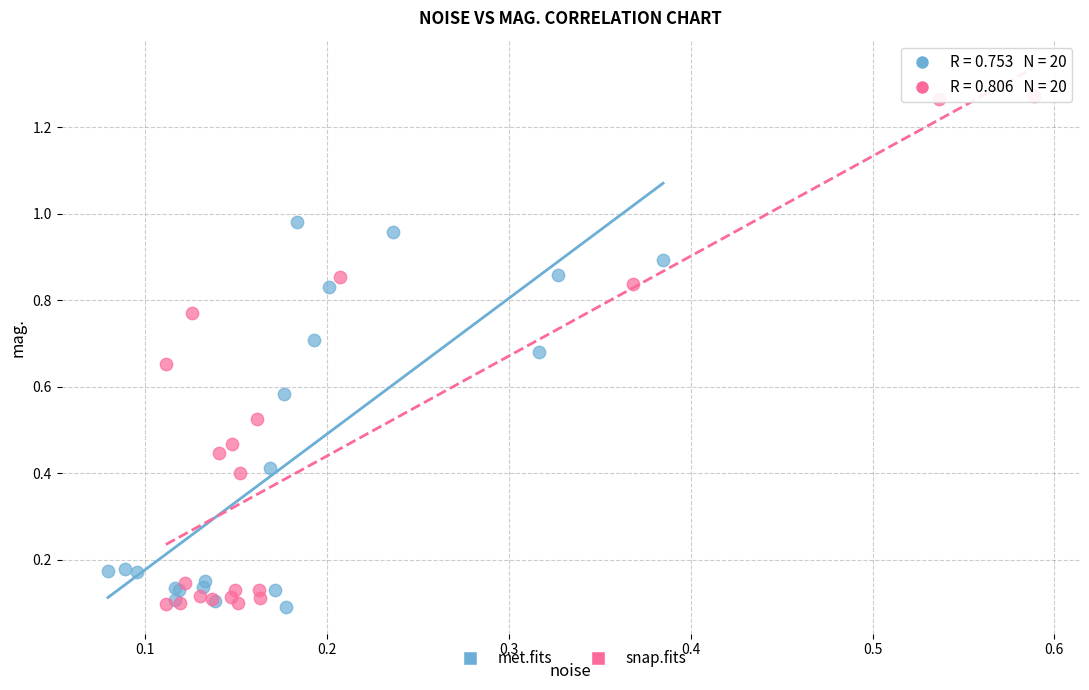

Which series has the largest Y range (max minus min)?

snap.fits